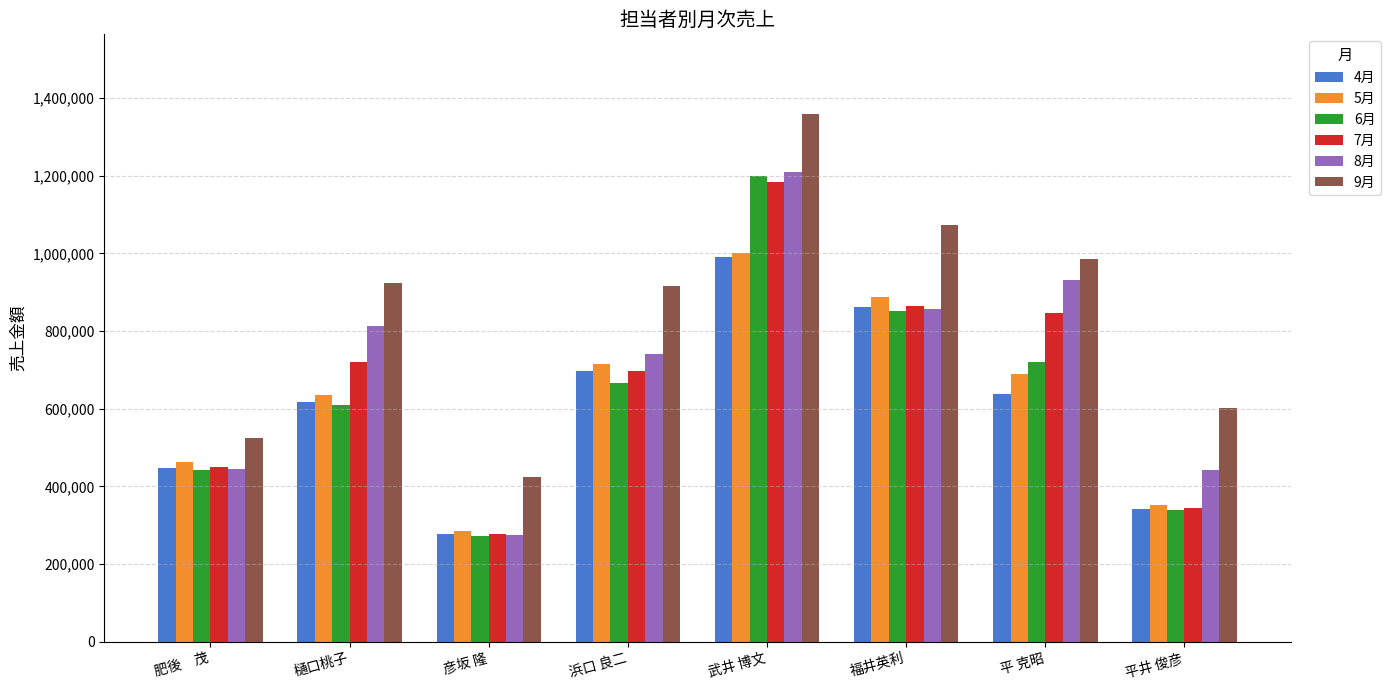

What is the sum of all 6月 values?

5102161